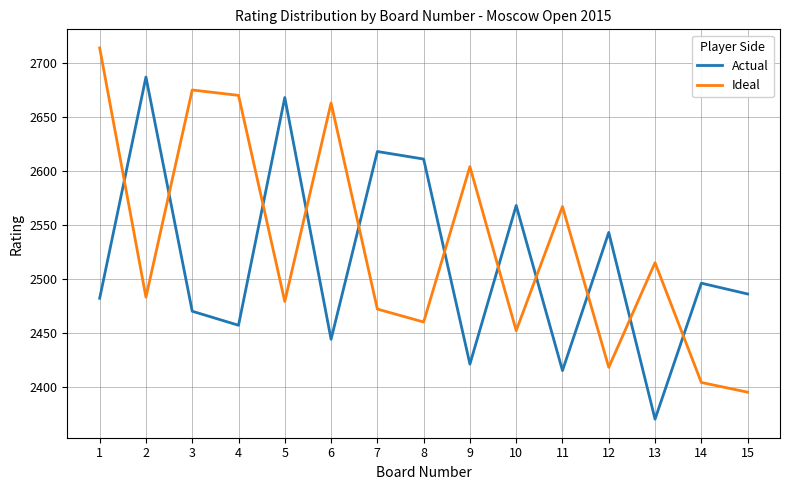

List the series in order of their peak value, highest first.

Ideal, Actual